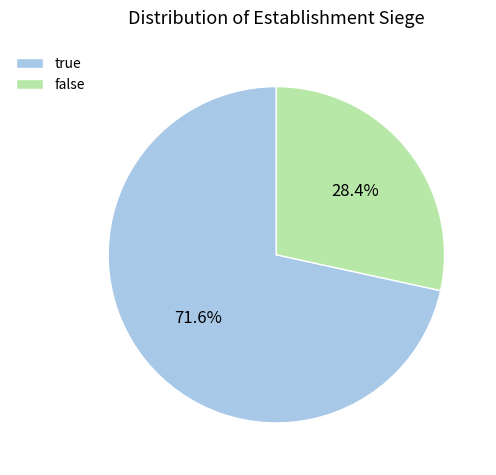

Which category has the smallest portion of the pie?

false